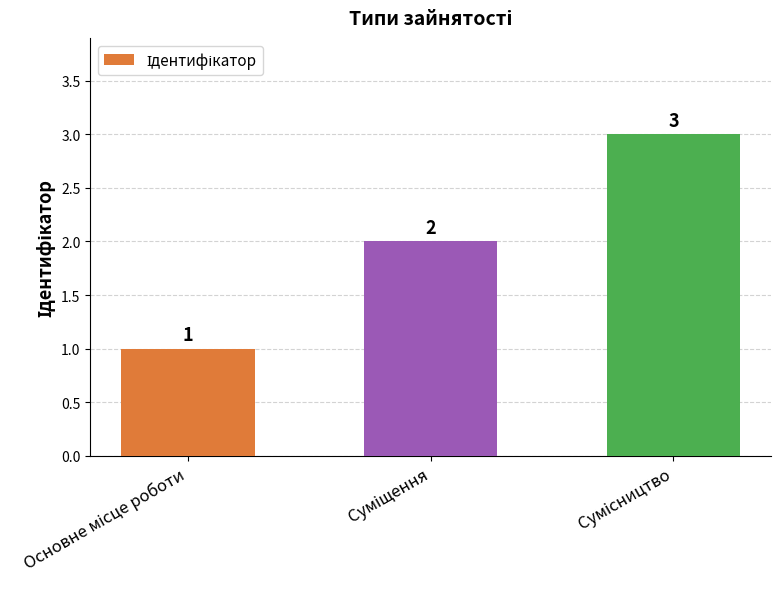

What is the value of the 3rd bar from the left?

3